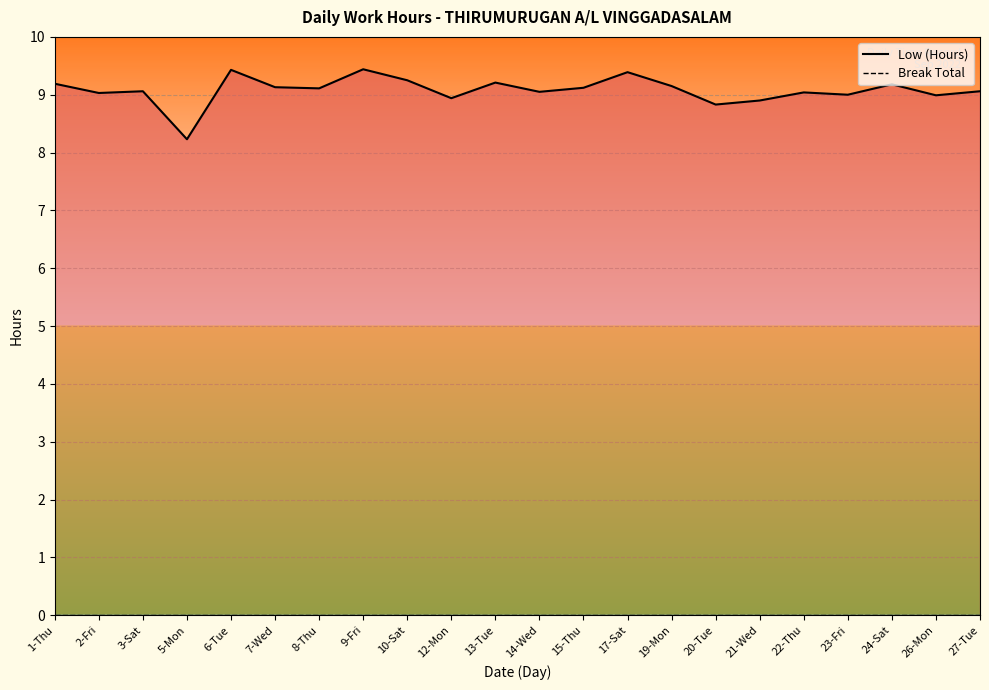

How many values in the Low (Hours) series exceed 9?

16